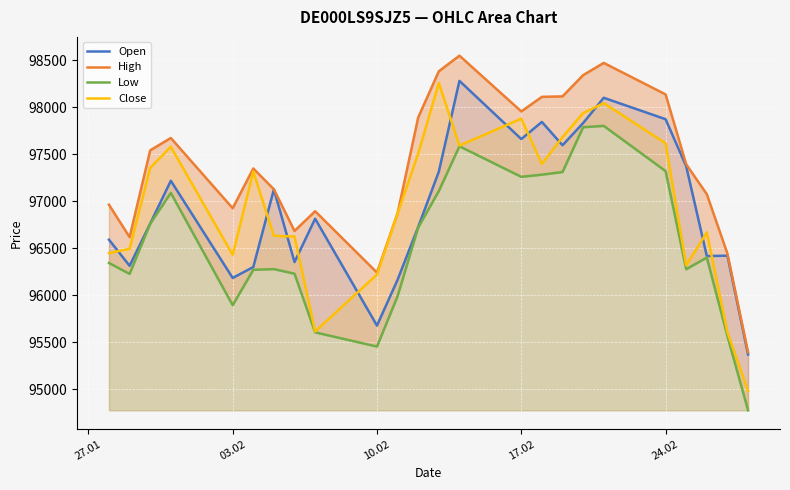

List the series in order of their peak value, lowest first.

Low, Close, Open, High